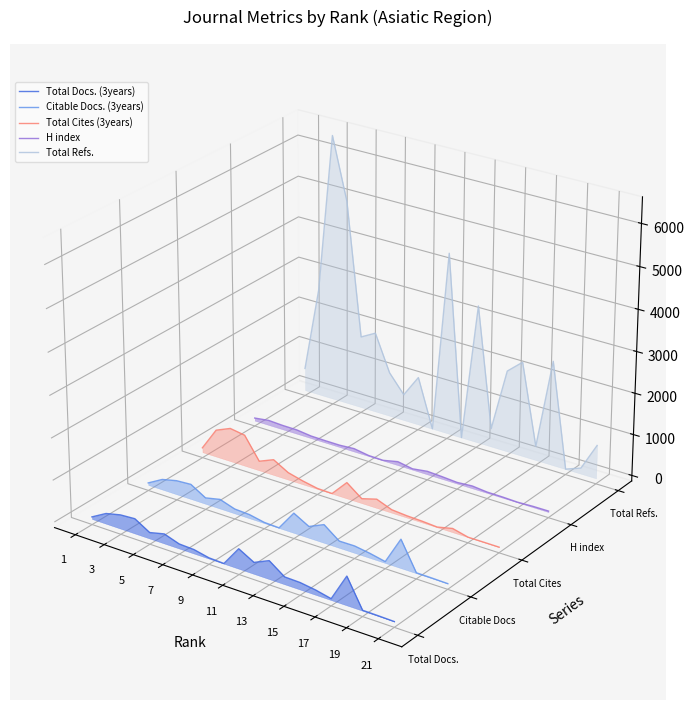

Which series has the largest total across all categories?

Total Refs.